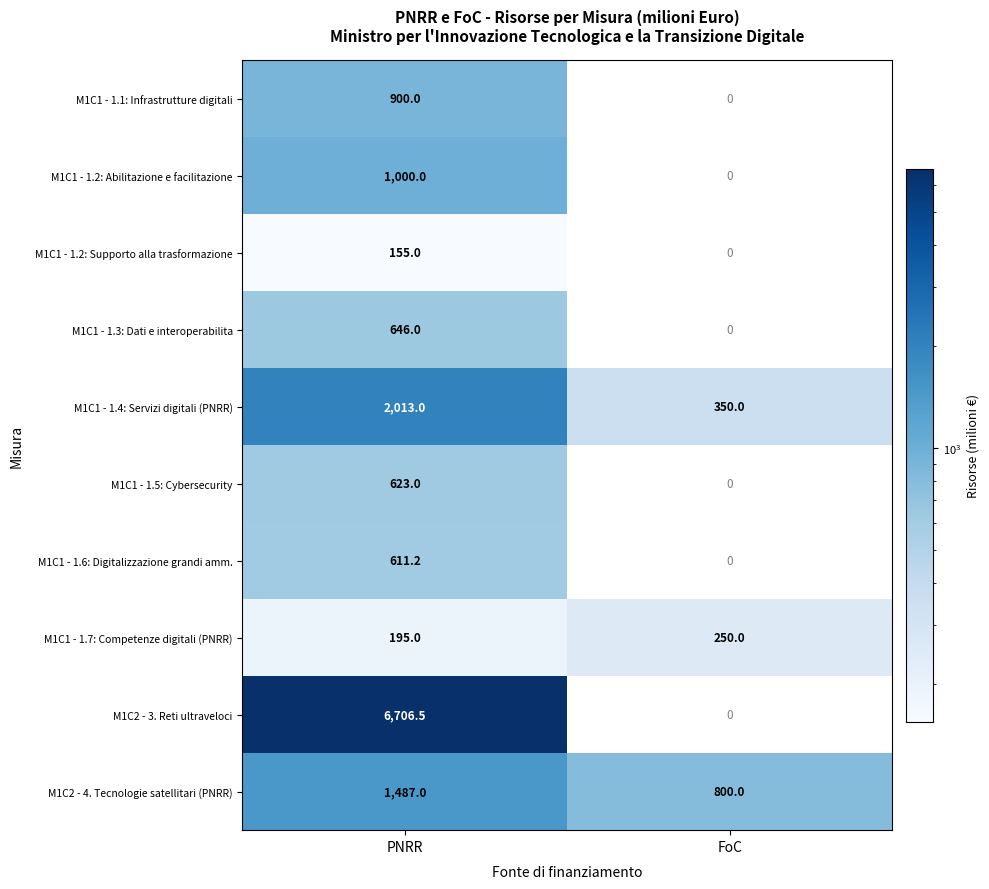

At how many categories does at least one series exceed 5276?

1